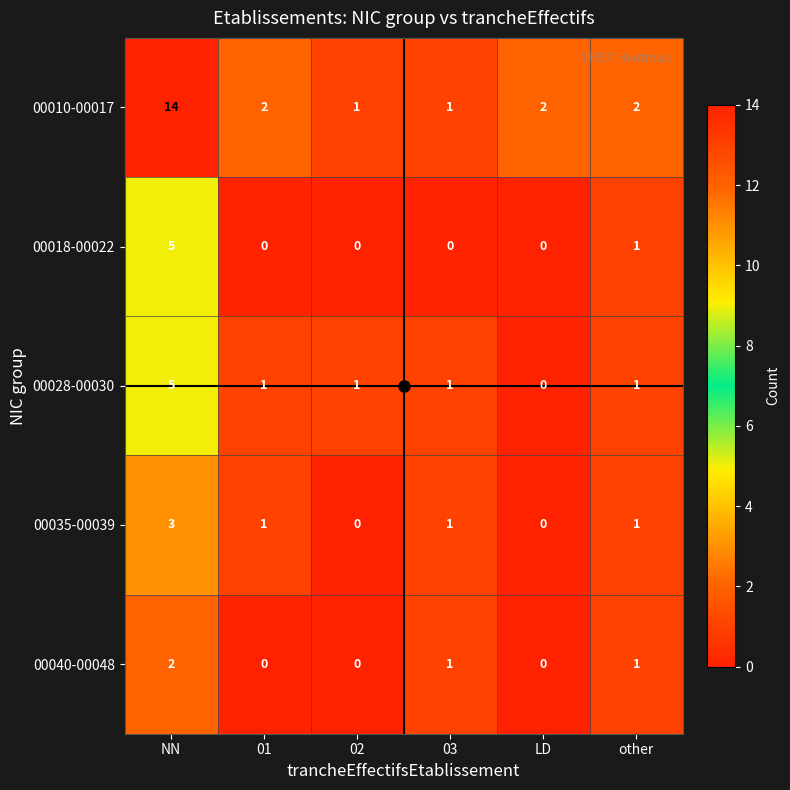

What is the spread (max minus min) of values at NN?

12